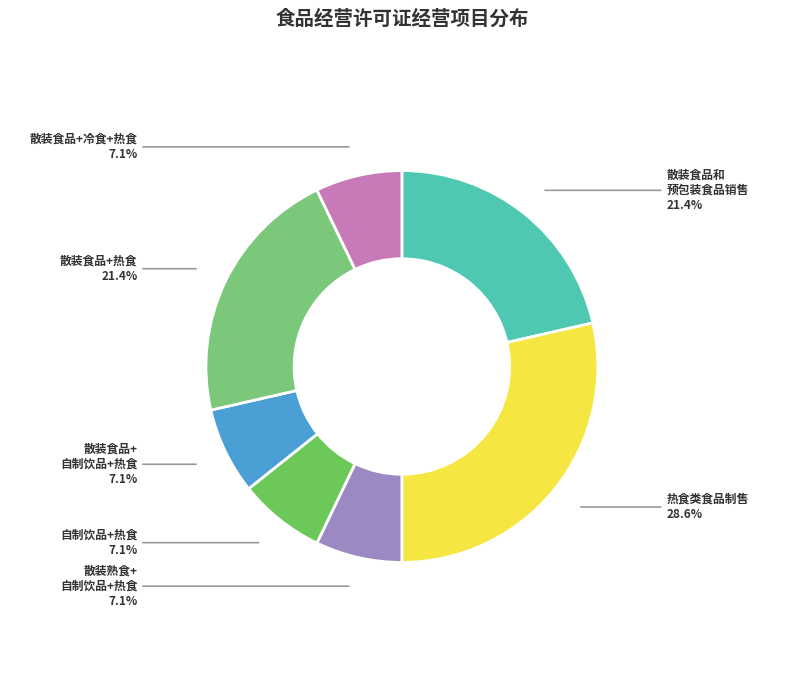

To the nearest percent, what percentage of the pie is 热食类食品制售?

29%